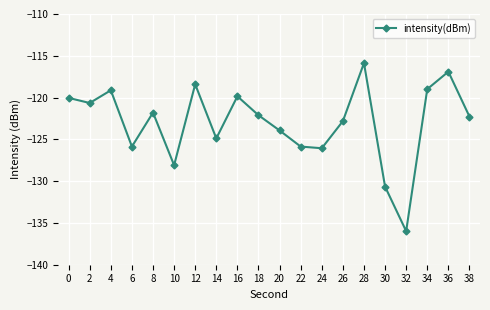

What is the sum of all values?

-2460.2